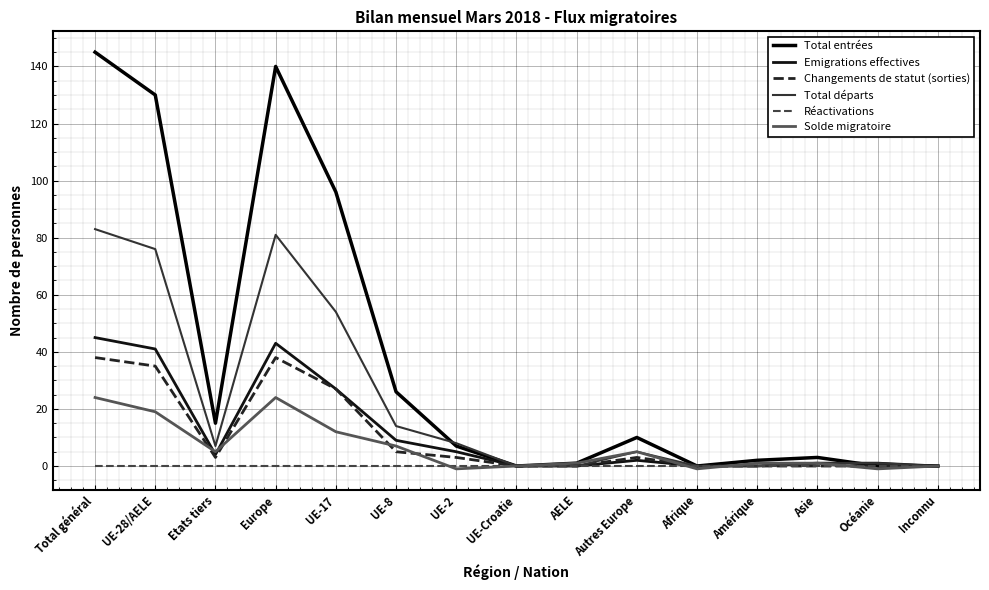

What is the greatest value displayed?

145